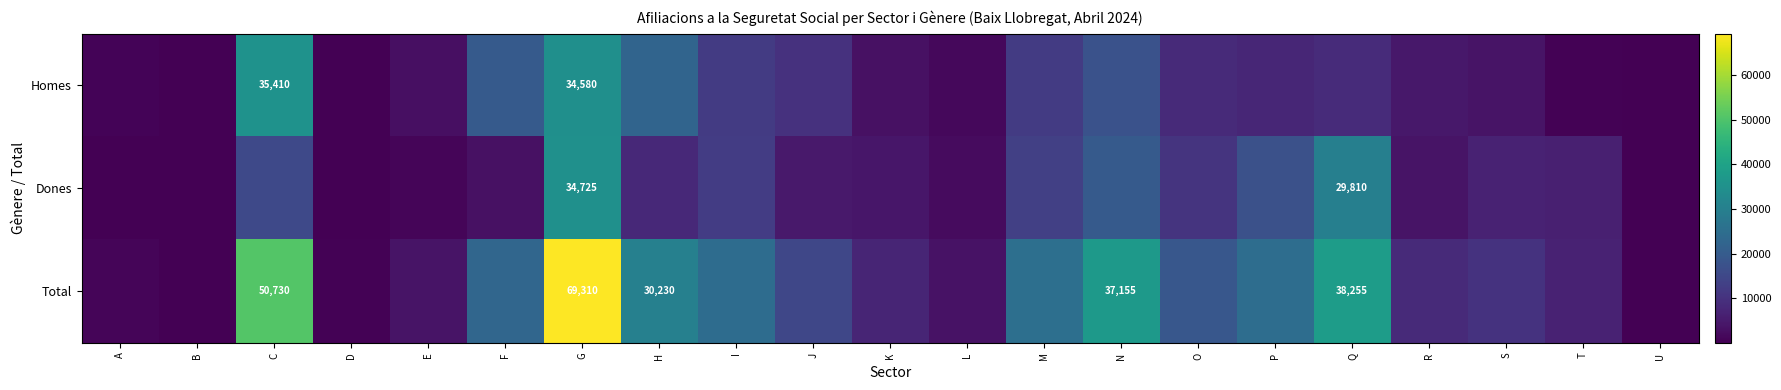

Which series changed the most between J and M?

Total